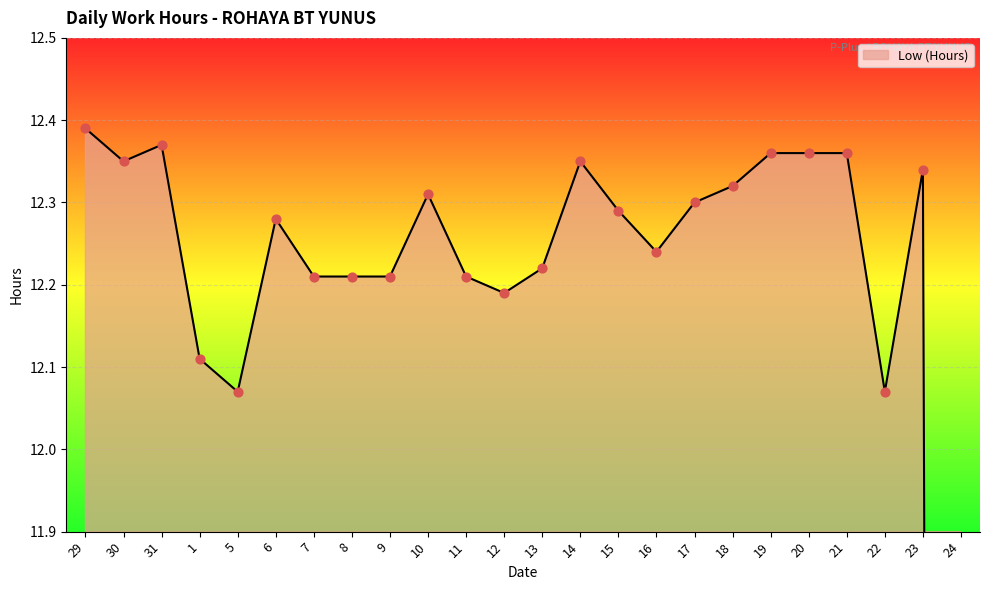

Between 15 and 6, which is larger?

15